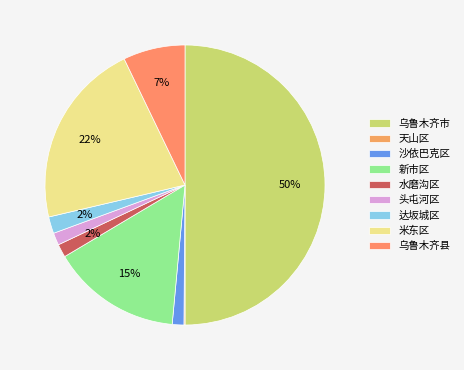

How many slices are in this pie chart?

9